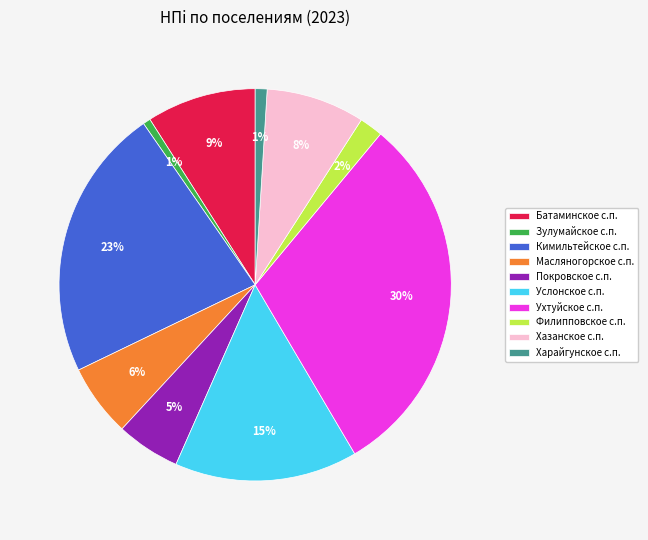

How many slices are in this pie chart?

10